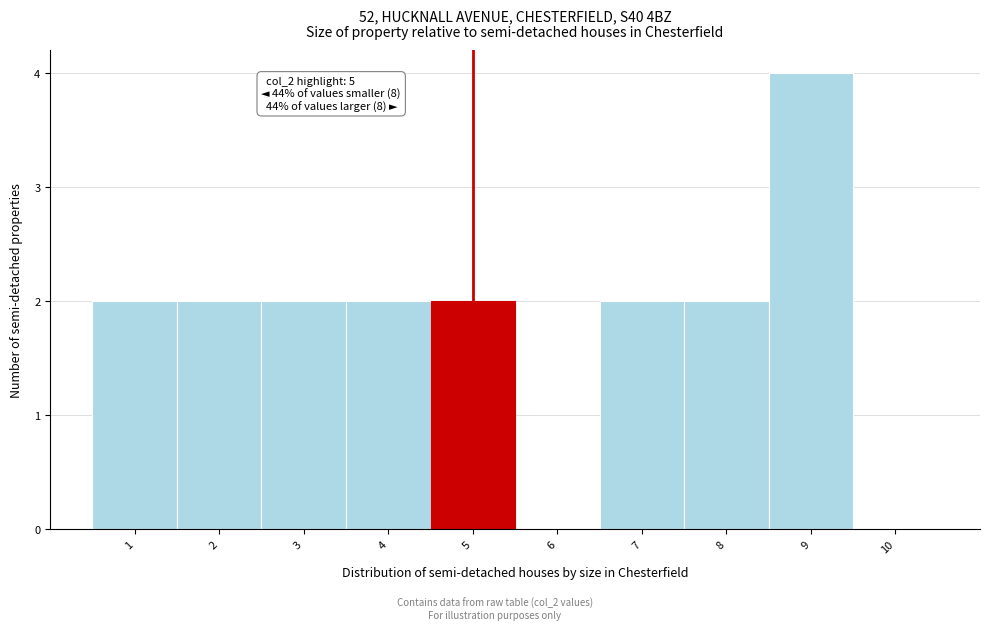

Over which range of the x-axis is the bar tallest?

8.5 to 9.5